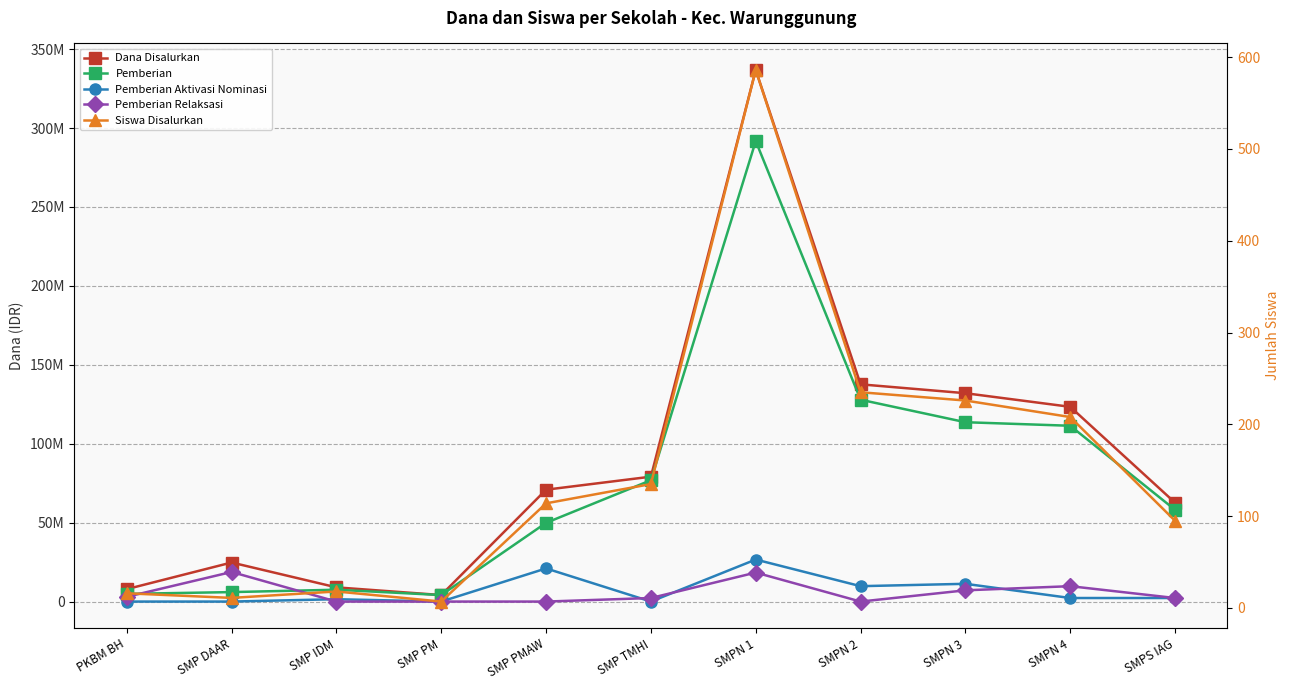

What is the label of the 3rd point from the right?

SMPN 3